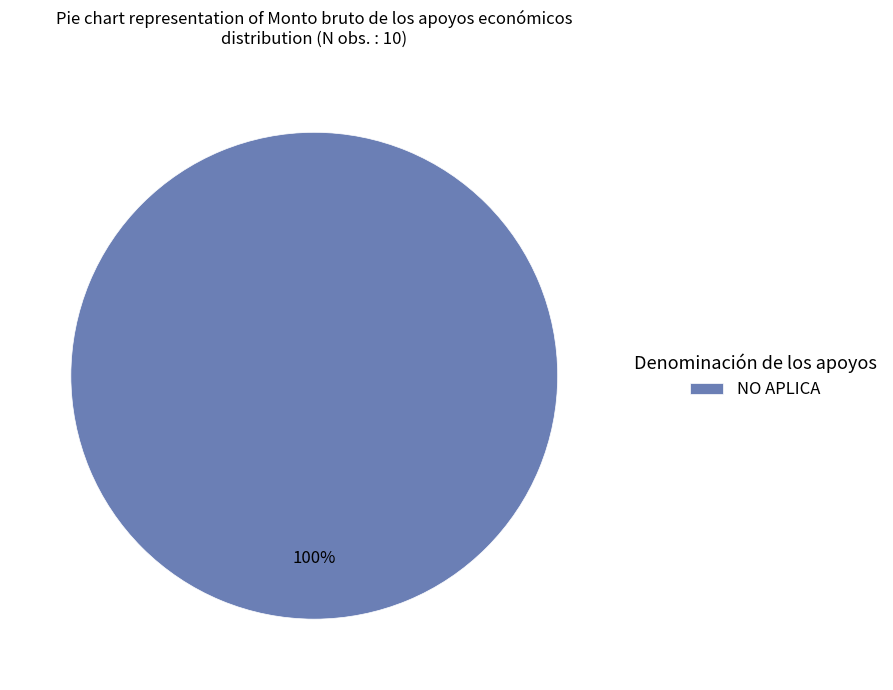

The NO APLICA slice represents 100% of the pie. True or false?

True